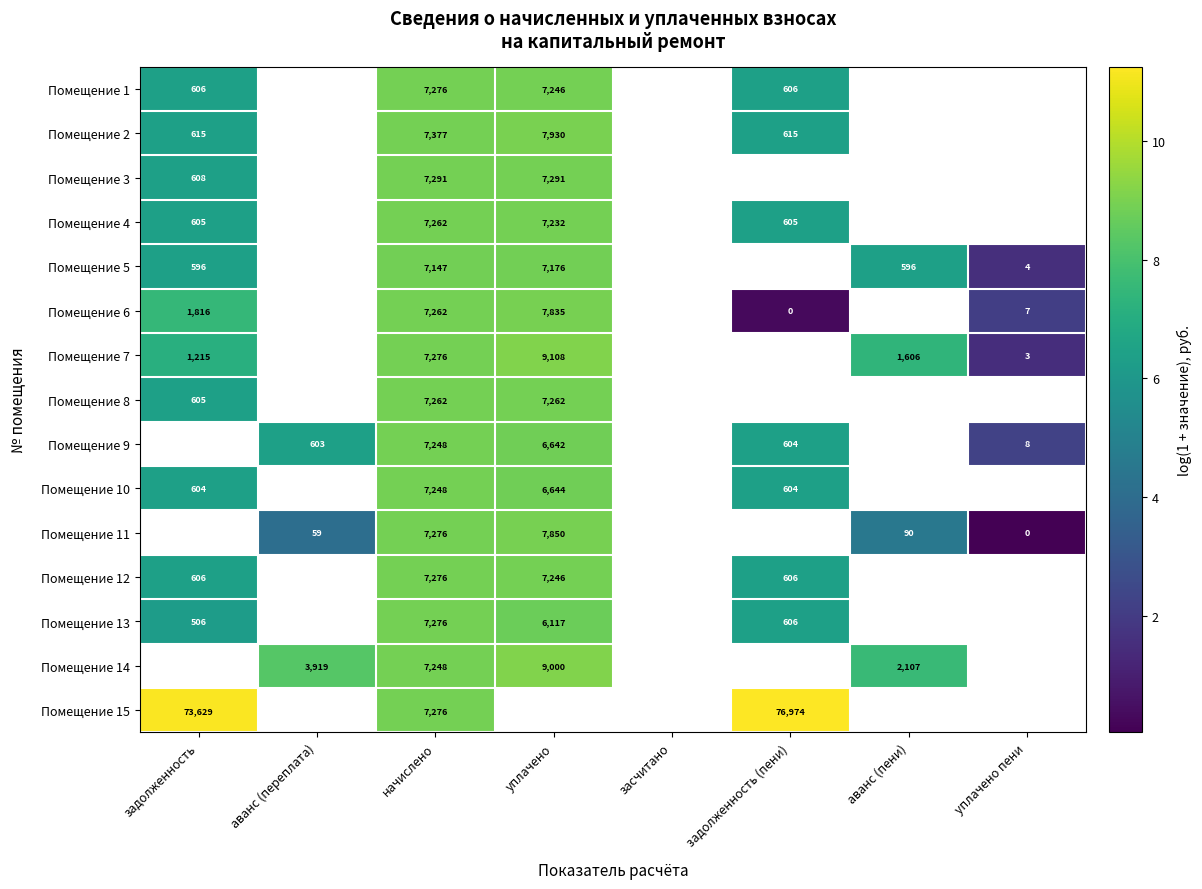

Is the value of Помещение 1 at начислено greater than the value of Помещение 12 at задолженность (пени)?

Yes